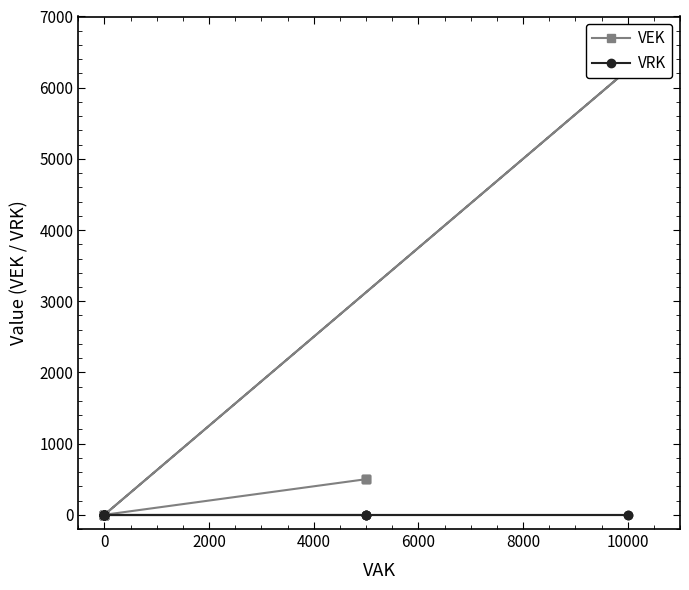

True or false: VRK and VEK intersect in this chart.

False